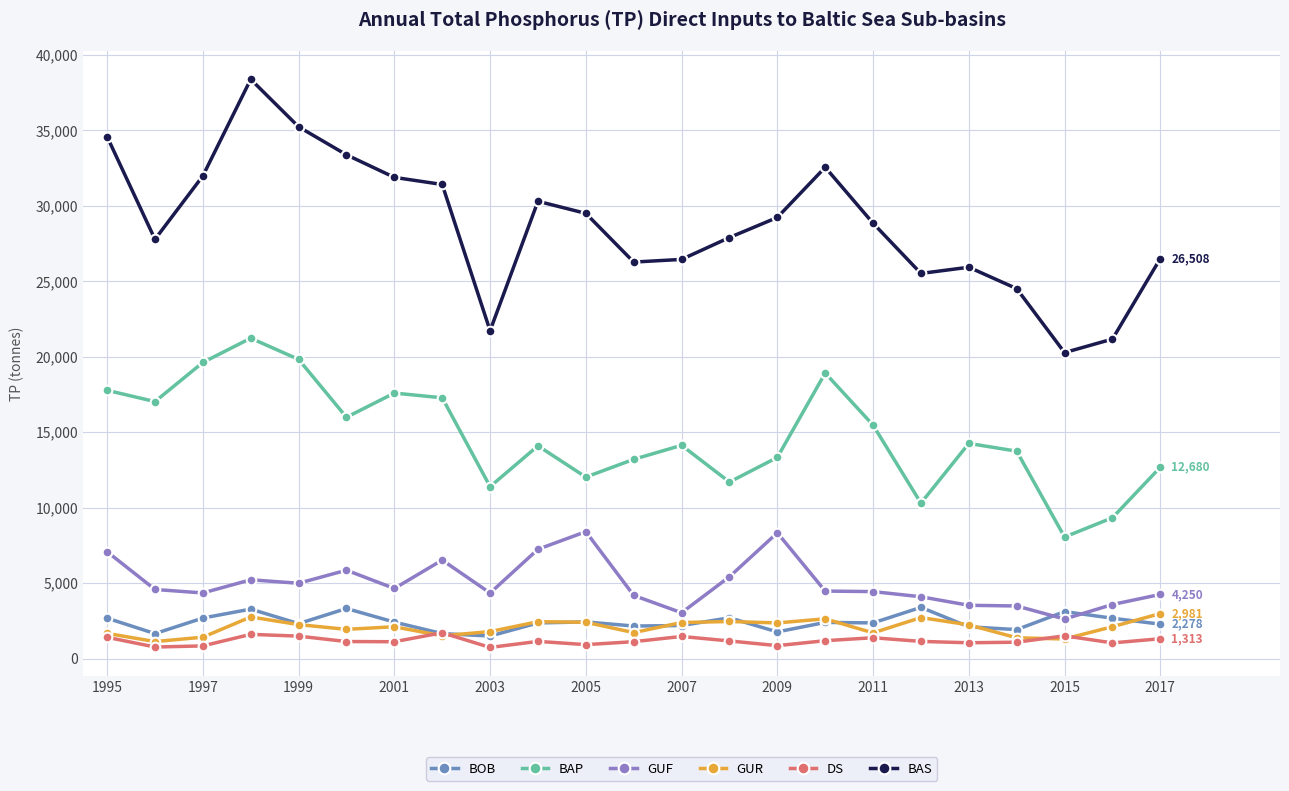

What is the minimum value for BAP?

8052